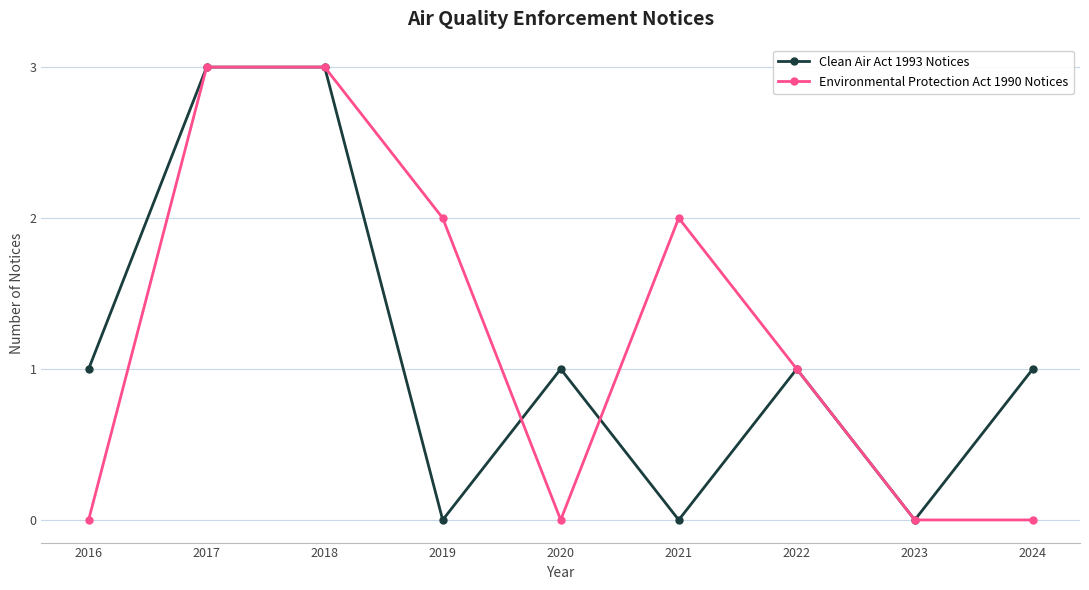

Is it true that Clean Air Act 1993 Notices equals 1 at 2017?

False